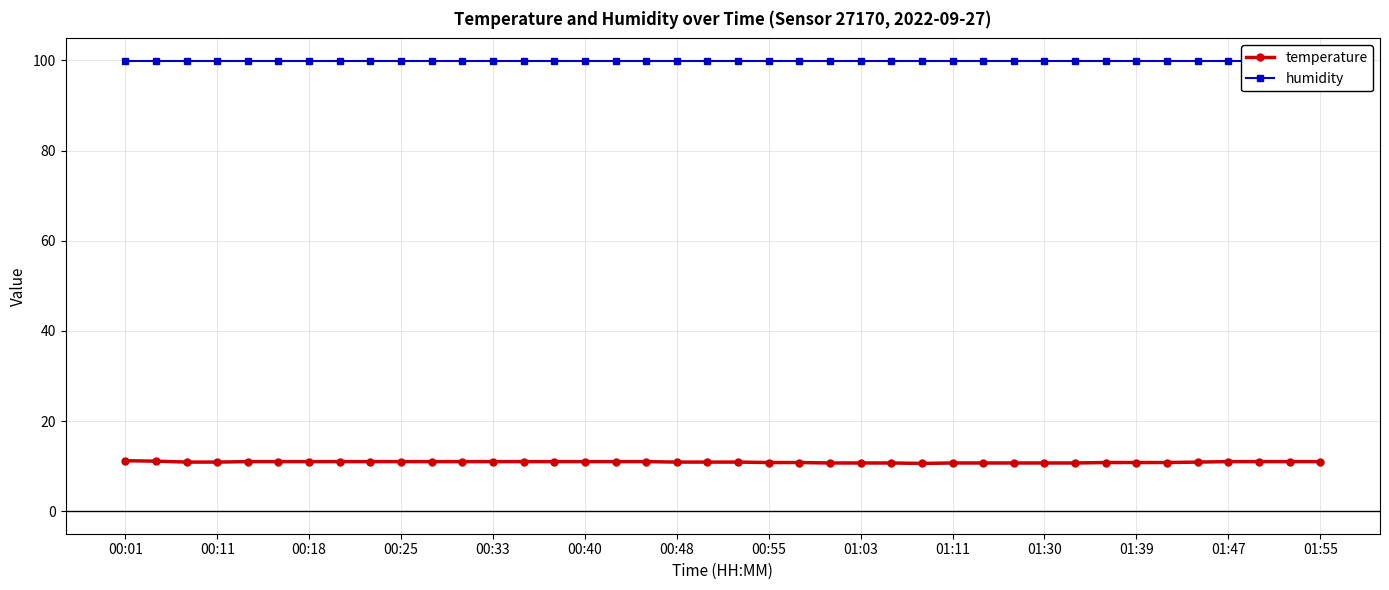

What is the minimum value for temperature?

10.6